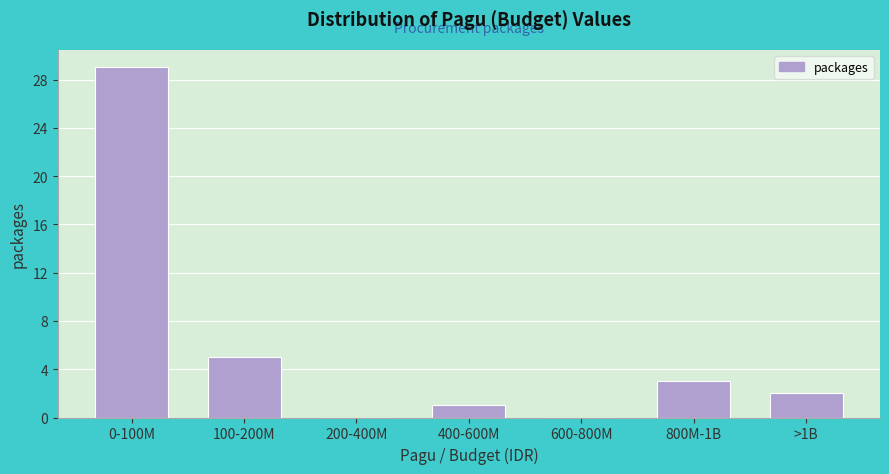

Reading left to right, extract all data points from this chart.

0-100M=29	100-200M=5	200-400M=0	400-600M=1	600-800M=0	800M-1B=3	>1B=2